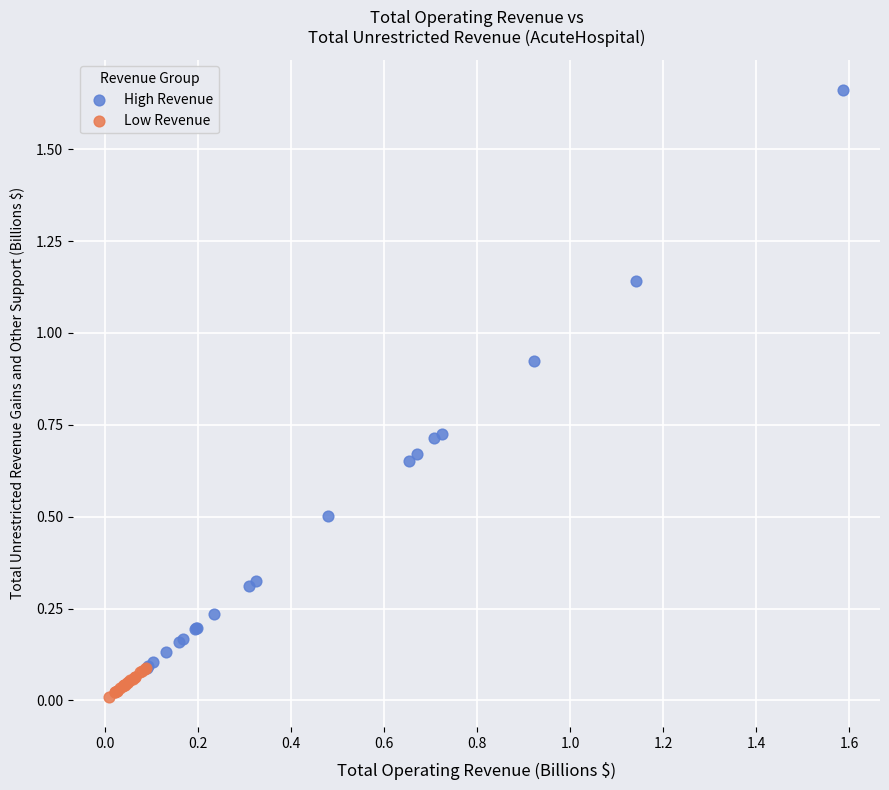

Which series has the widest spread of Y values?

High Revenue